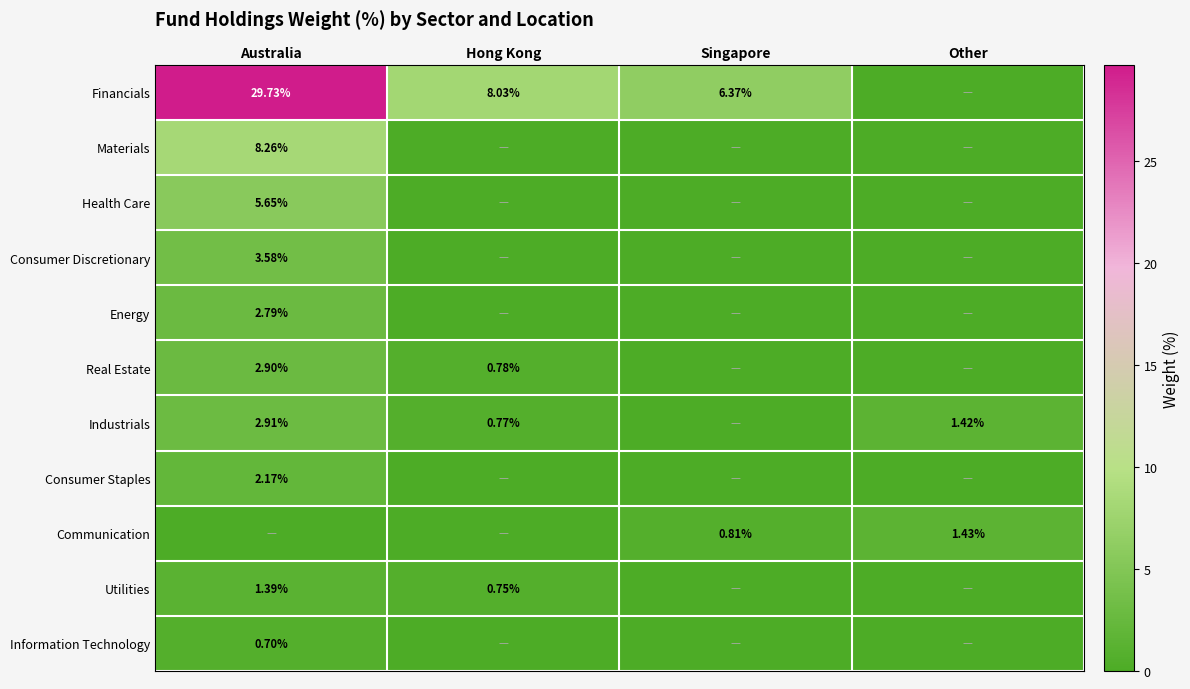

True or false: Industrials has a value of 1.2 at Hong Kong.

False